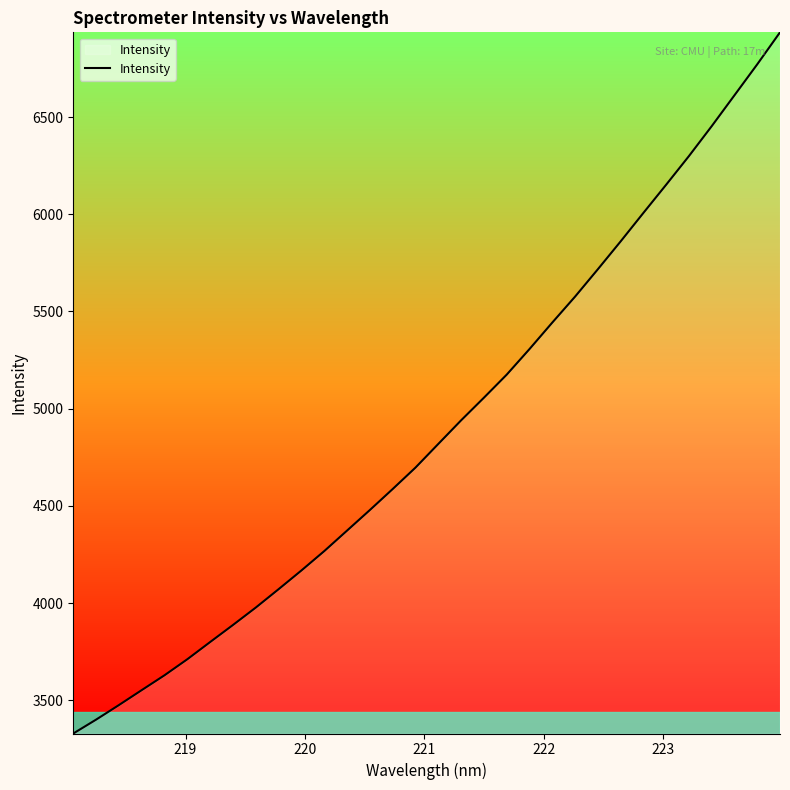

What is the difference between the maximum and minimum values?

3606.7